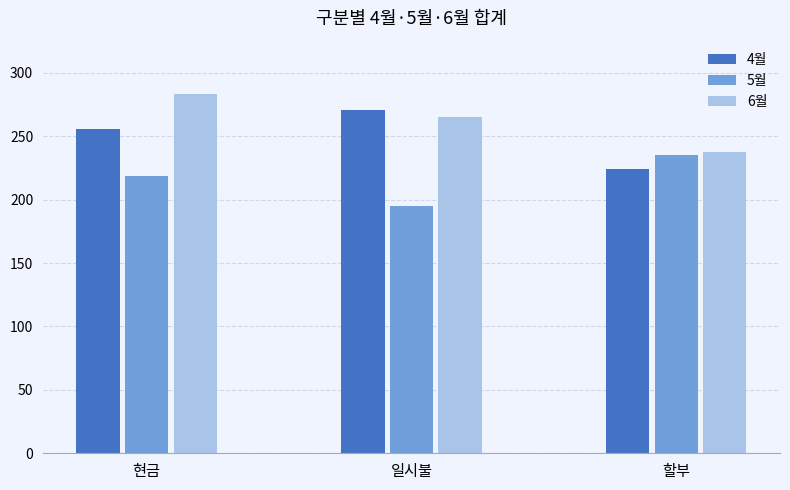

What is the total value across all series at 현금?

758